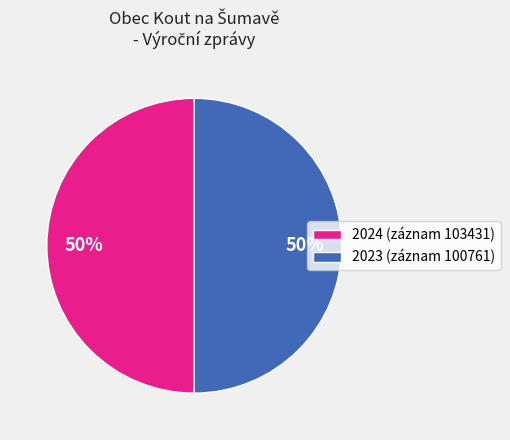

Do 2024 (záznam 103431) and 2023 (záznam 100761) together represent more than half of the pie?

Yes